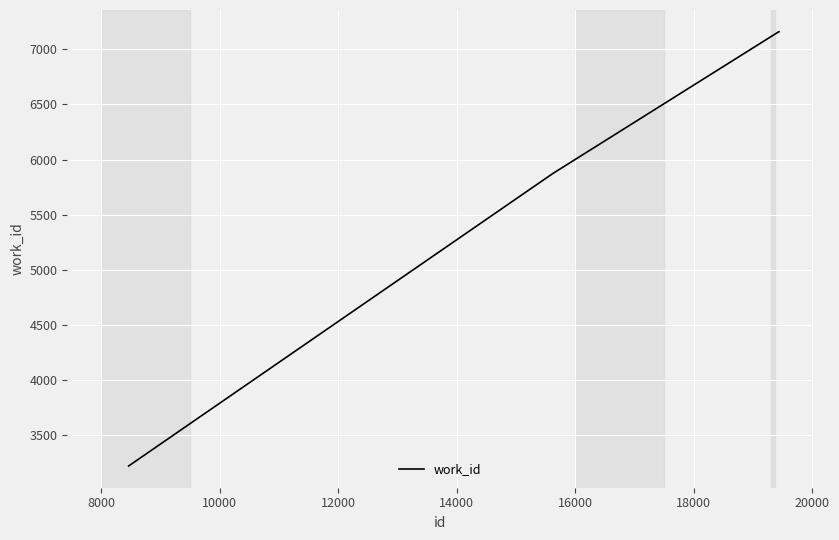

What is the difference between the second highest and minimum values?

3938